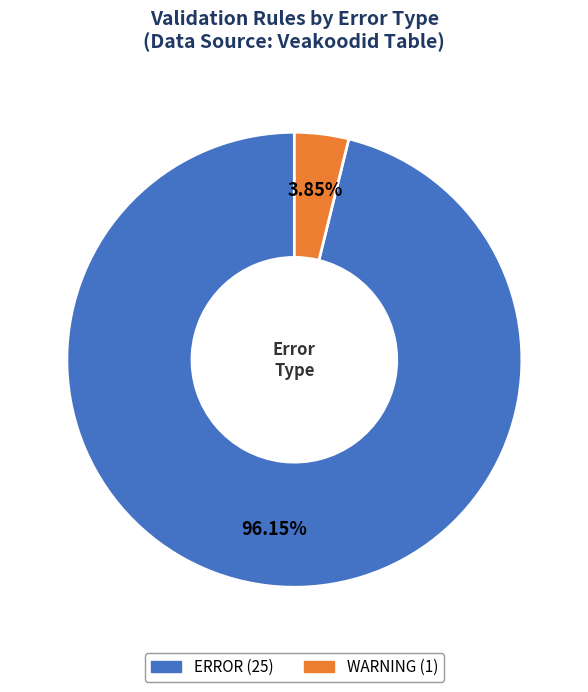

True or false: WARNING accounts for 18% of the total.

False